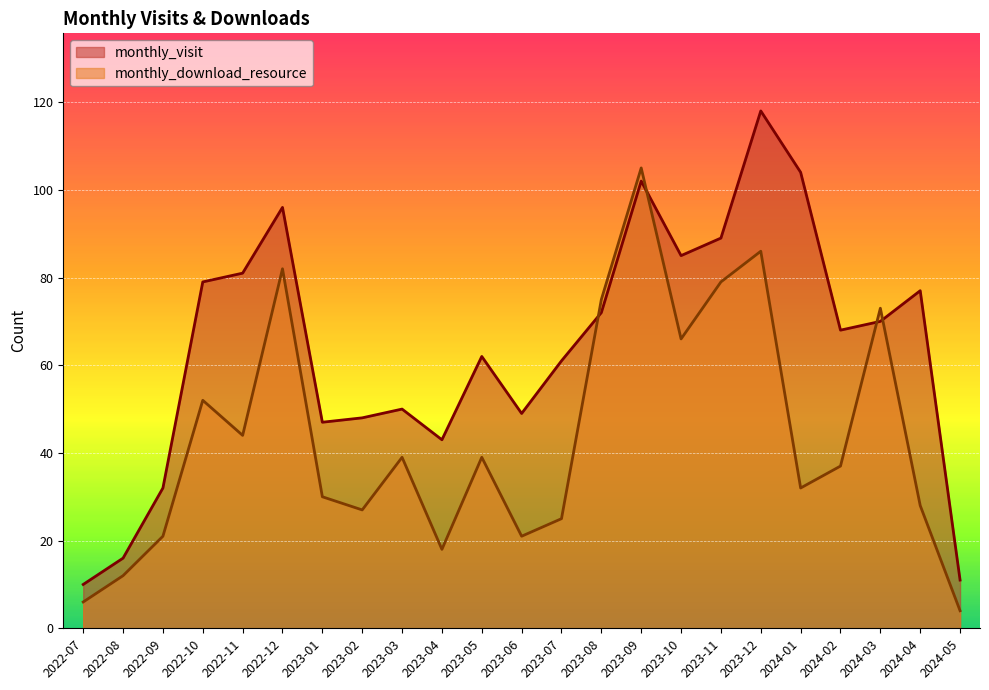

What is the minimum value shown in the chart?

4